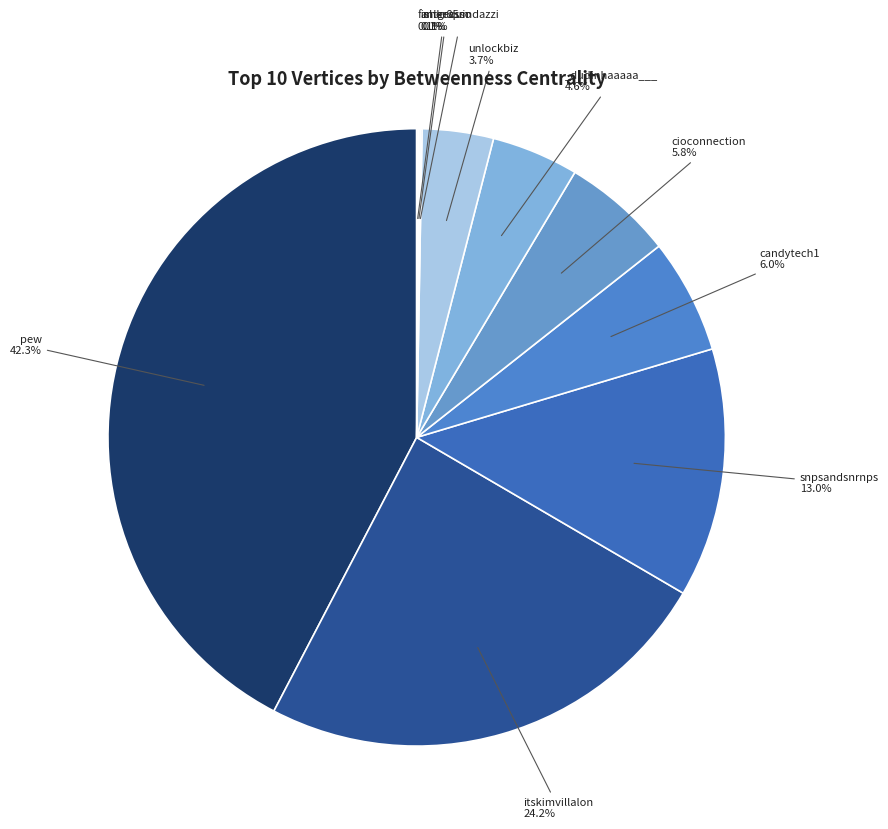

Which slice is the largest?

pew